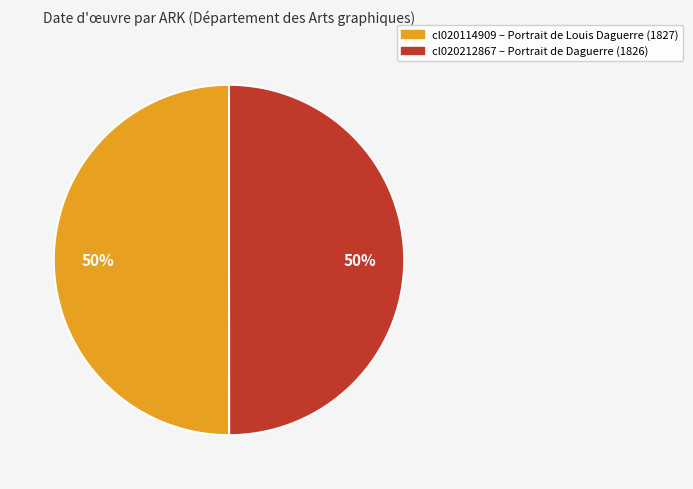

To the nearest percent, what is the average slice percentage?

50%